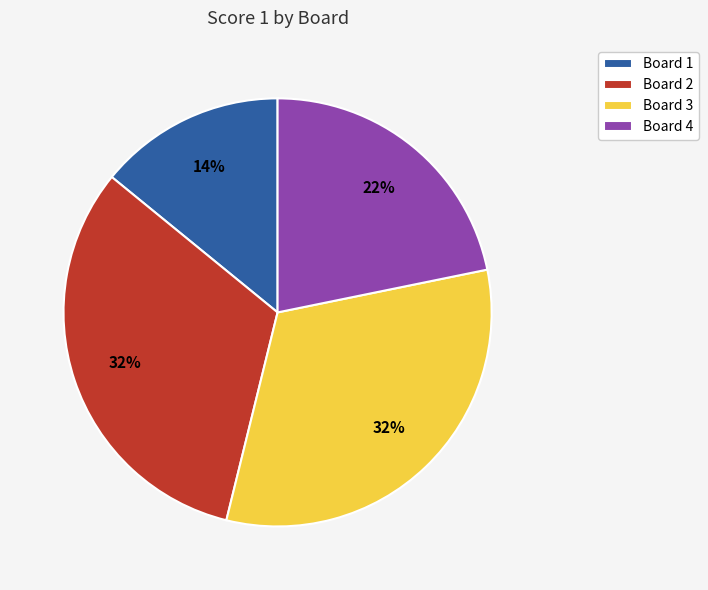

Is it true that Board 3 is 27% of the pie?

False